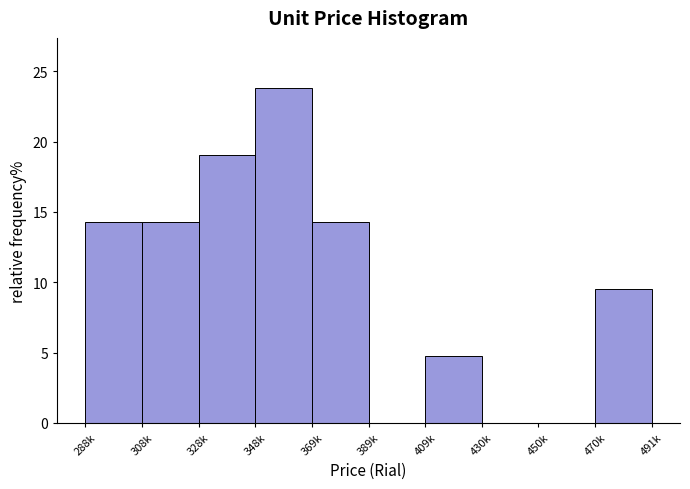

Reading left to right, what are all the values shown in this chart?

288k=14.3	308k=14.3	328k=19.0	348k=23.8	369k=14.3	389k=0.0	409k=4.8	430k=0.0	450k=0.0	470k=9.5